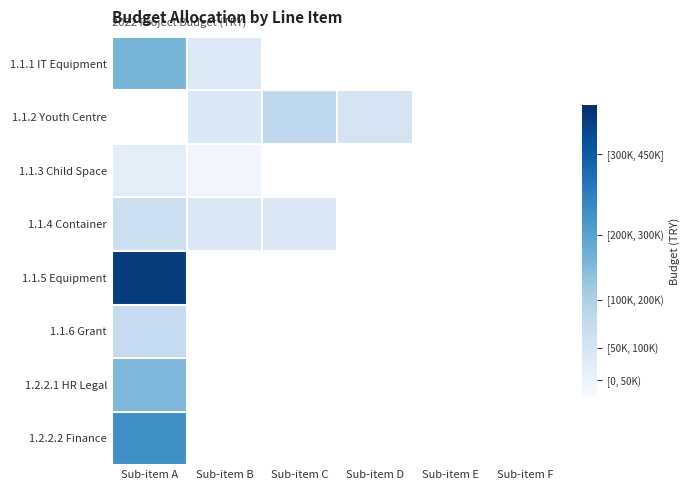

Reading right to left, transcribe all the data shown in this chart.

1.1.1 IT Equipment: Sub-item F=0.0	Sub-item E=0.0	Sub-item D=0.0	Sub-item C=0.0	Sub-item B=61244.2	Sub-item A=211927.2
1.1.2 Youth Centre: Sub-item F=0.0	Sub-item E=0.0	Sub-item D=77800.0	Sub-item C=124480.0	Sub-item B=61602.0	Sub-item A=0.0
1.1.3 Child Space: Sub-item F=0.0	Sub-item E=0.0	Sub-item D=0.0	Sub-item C=0.0	Sub-item B=15560.0	Sub-item A=46680.0
1.1.4 Container: Sub-item F=0.0	Sub-item E=0.0	Sub-item D=0.0	Sub-item C=63796.0	Sub-item B=63796.0	Sub-item A=98028.0
1.1.5 Equipment: Sub-item F=0.0	Sub-item E=0.0	Sub-item D=0.0	Sub-item C=0.0	Sub-item B=0.0	Sub-item A=427900.0
1.1.6 Grant: Sub-item F=0.0	Sub-item E=0.0	Sub-item D=0.0	Sub-item C=0.0	Sub-item B=0.0	Sub-item A=112032.0
1.2.2.1 HR Legal: Sub-item F=0.0	Sub-item E=0.0	Sub-item D=0.0	Sub-item C=0.0	Sub-item B=0.0	Sub-item A=202280.0
1.2.2.2 Finance: Sub-item F=0.0	Sub-item E=0.0	Sub-item D=0.0	Sub-item C=0.0	Sub-item B=0.0	Sub-item A=284125.2